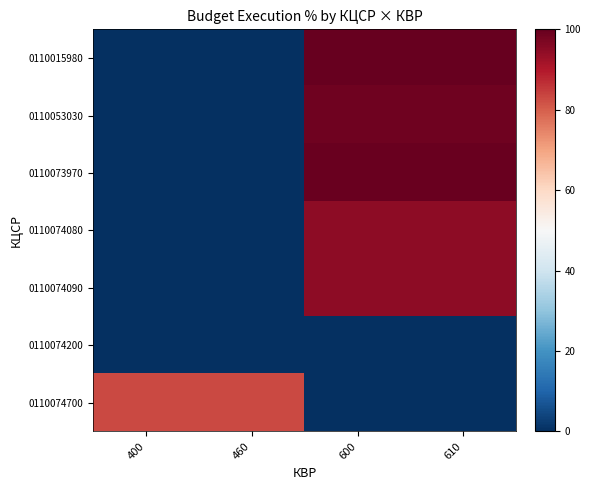

Between 600 and 460, which is larger?

600